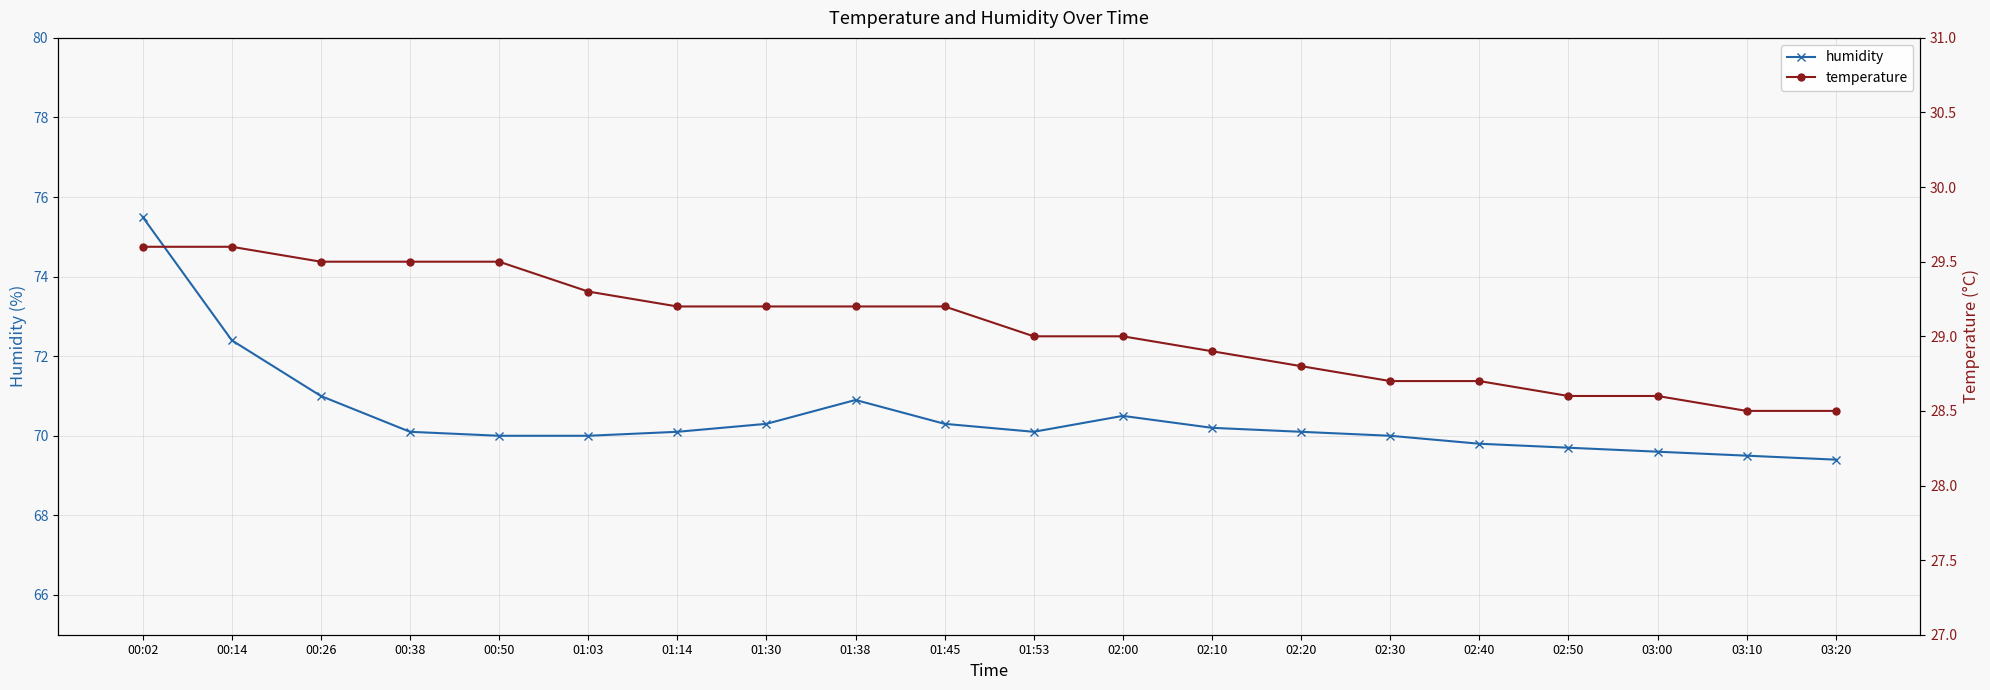

What is the difference between the maximum and minimum values in the temperature series?

1.1